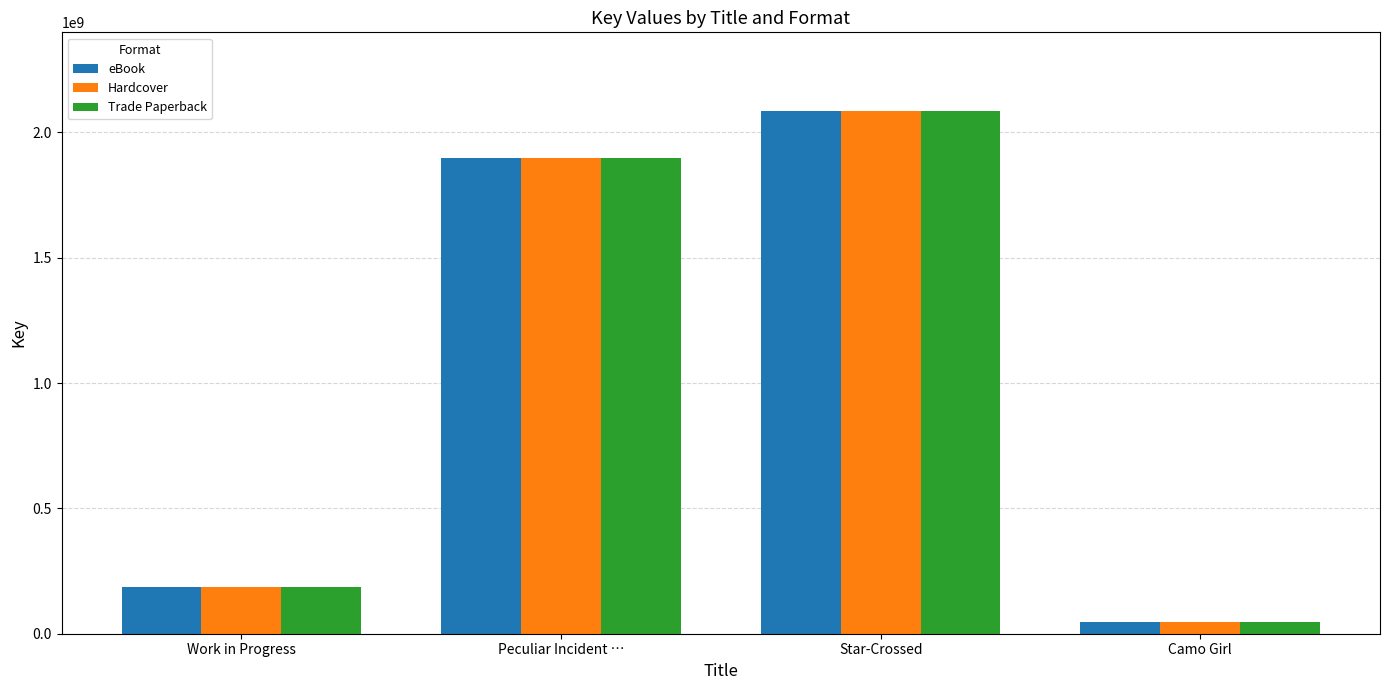

Rank the categories by Trade Paperback value from highest to lowest.

Star-Crossed, Peculiar Incident …, Work in Progress, Camo Girl